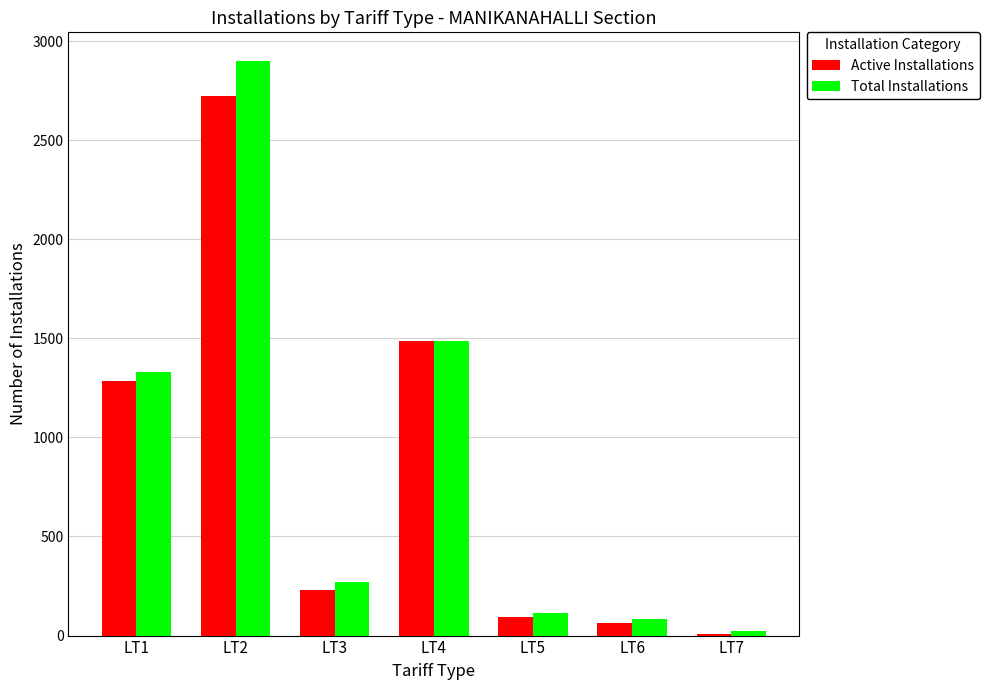

Which series has the widest spread of values?

Total Installations